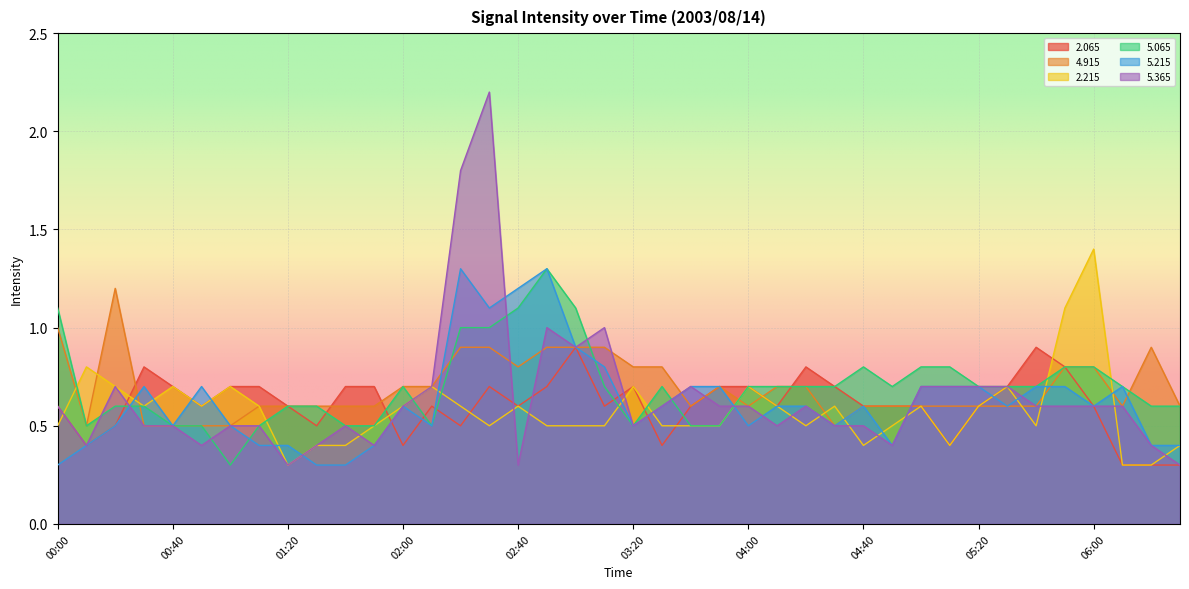

What is the difference between the highest and lowest values at 00:40?

0.2